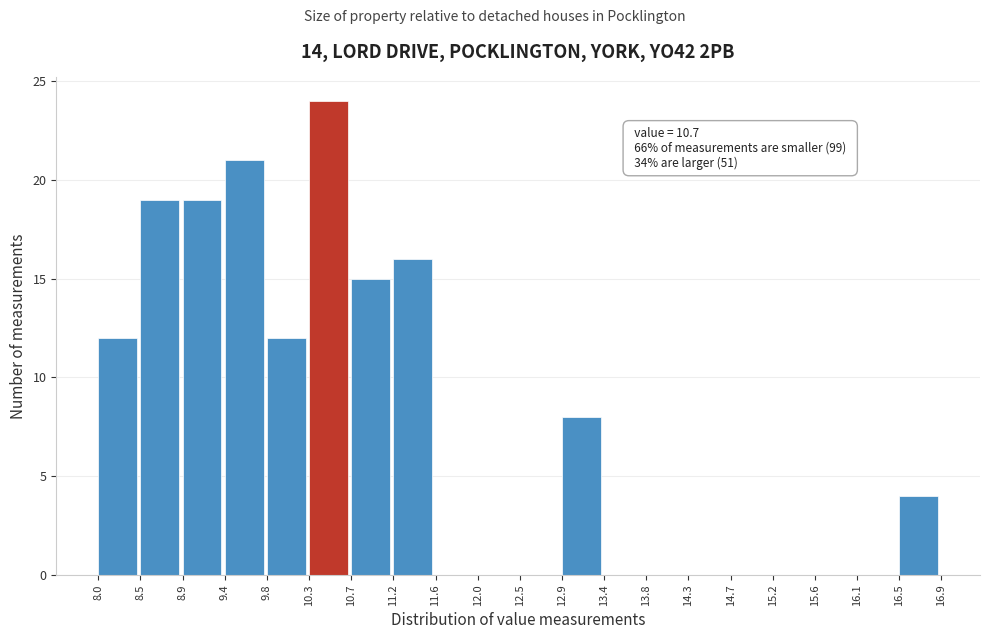

Which range on the x-axis has the tallest bar?

10.3 to 10.7